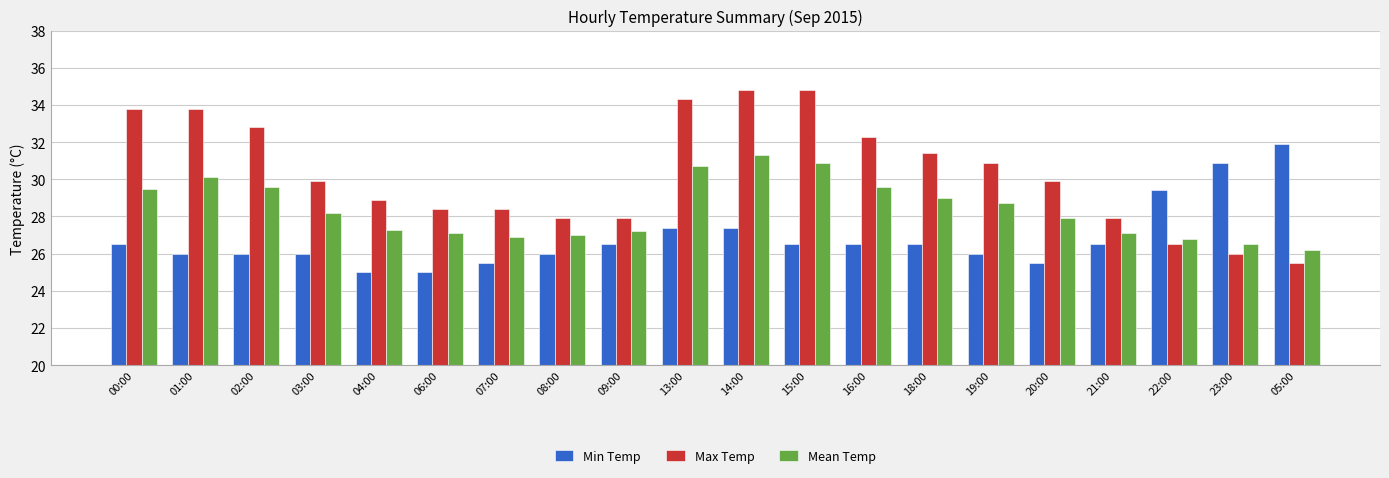

What are all the series names shown in the legend?

Min Temp, Max Temp, Mean Temp